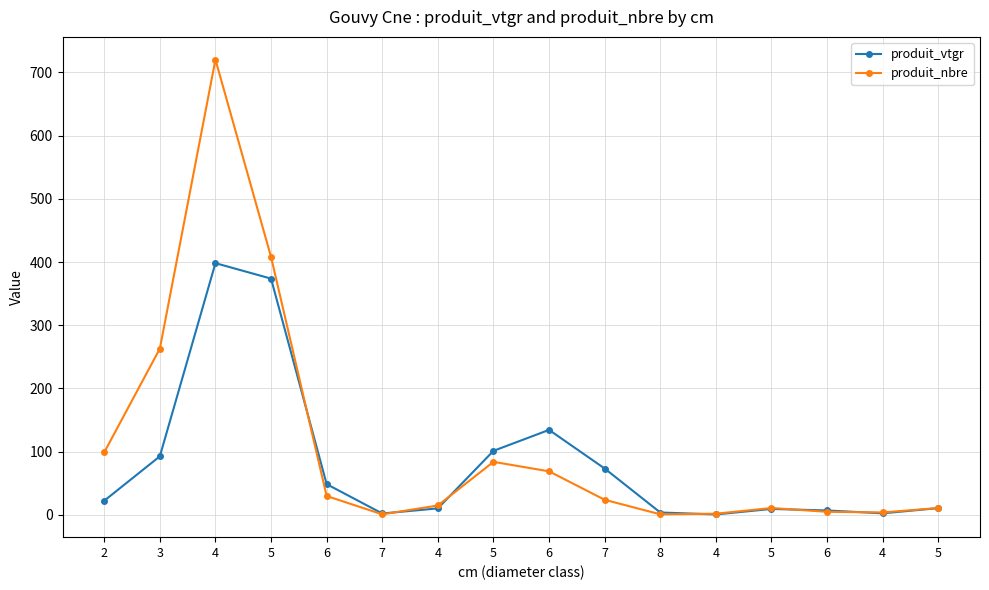

Reading left to right, what are all the values shown in this chart?

produit_vtgr: 22.5	92.7	398.2	373.7	48.7	2.3	10.4	101.4	134.5	73.4	3.9	0.9	9.5	7.1	2.6	10.8
produit_nbre: 99.0	263.0	720.0	408.0	30.0	1.0	15.0	84.0	69.0	24.0	1.0	2.0	11.0	5.0	4.0	11.0